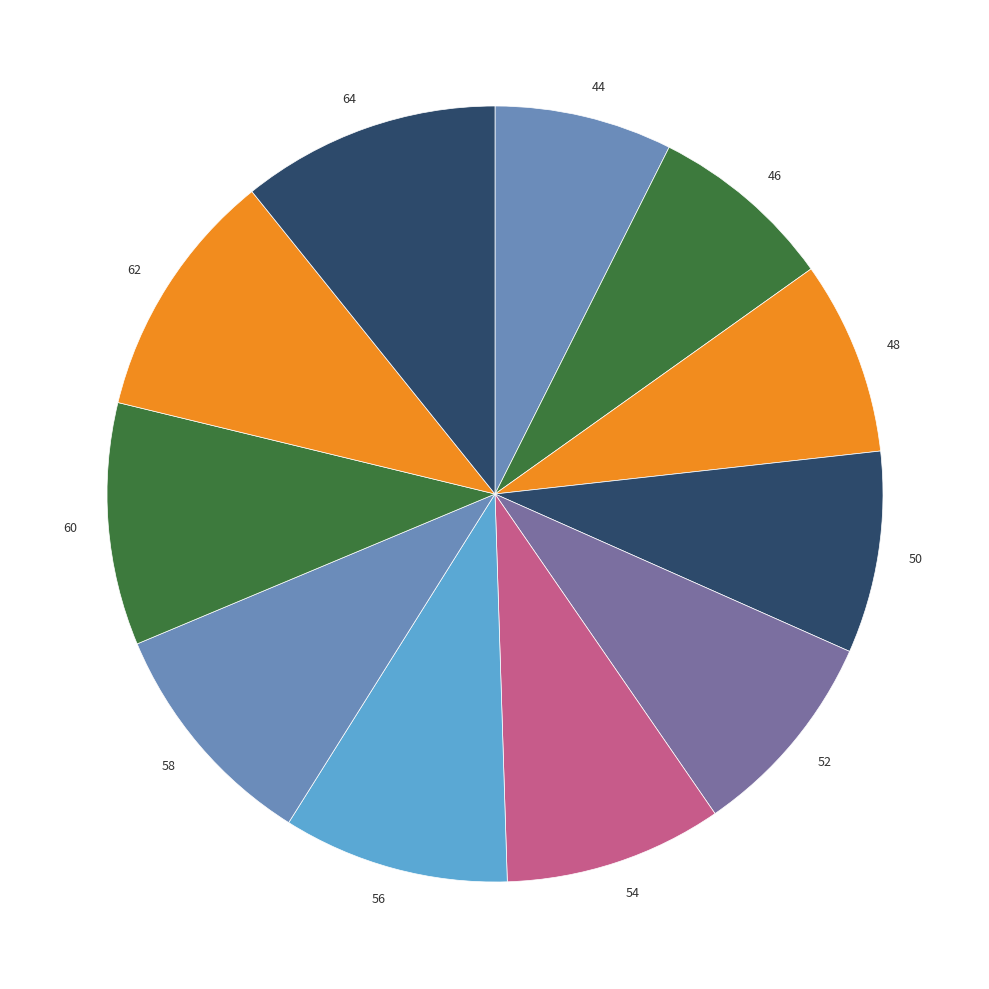

Is it true that 62 is 10% of the pie?

True